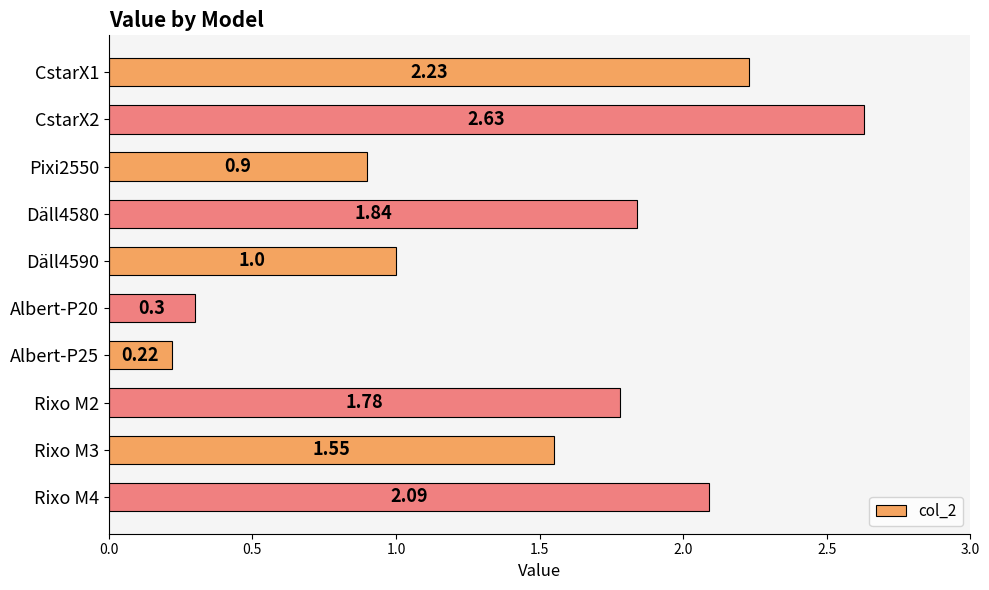

Approximately how many times larger is the value at Albert-P20 compared to Däll4590?

0.3